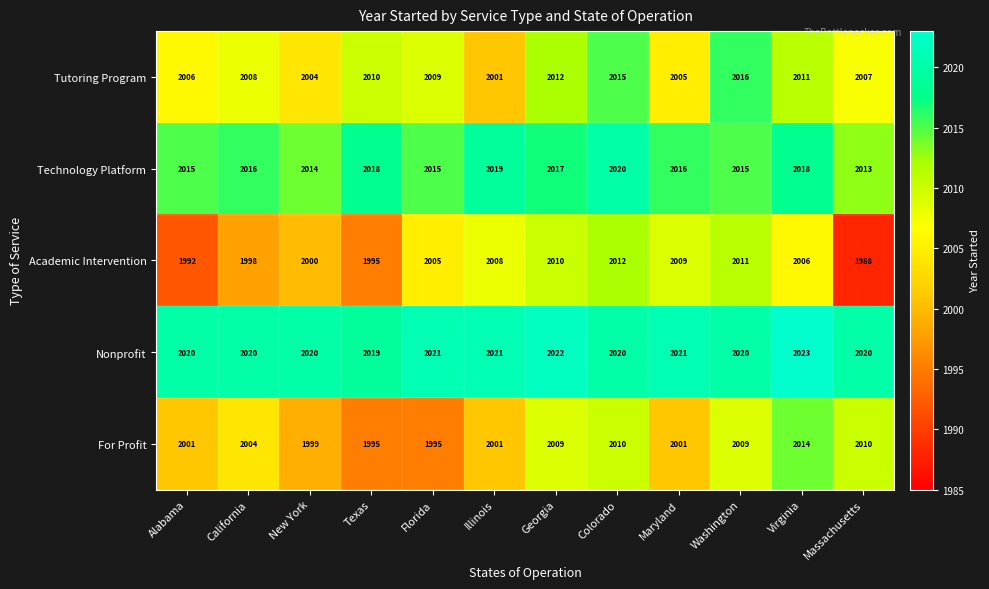

What is the difference between the maximum and second lowest values in the Tutoring Program series?

12